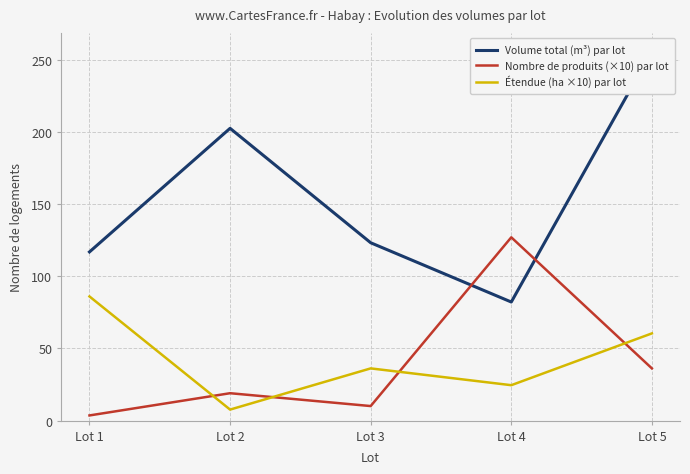

How many intersections are there between Nombre de produits (×10) par lot and Étendue (ha ×10) par lot?

4